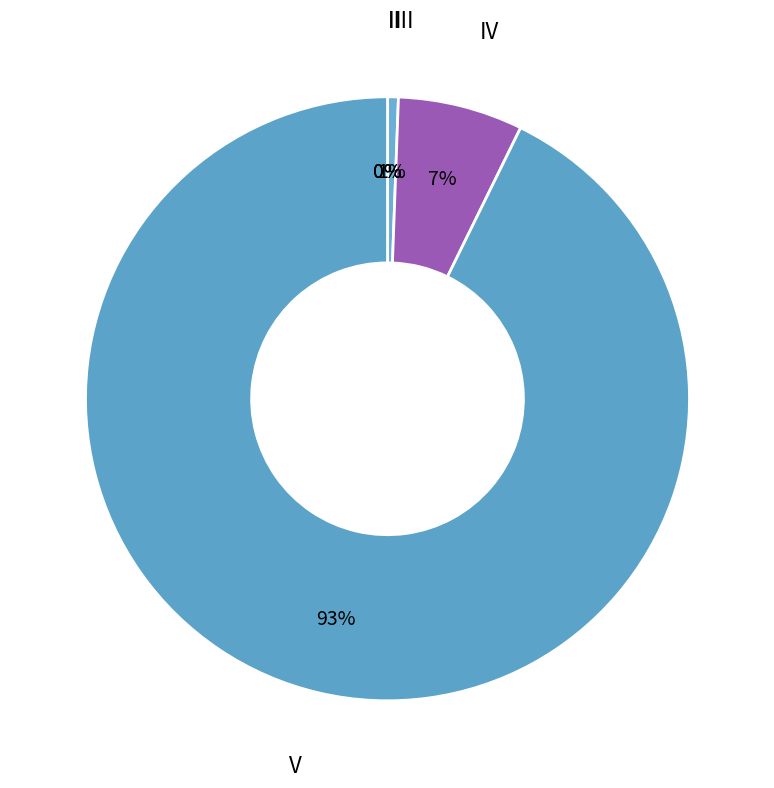

Count the number of slices in the pie.

5